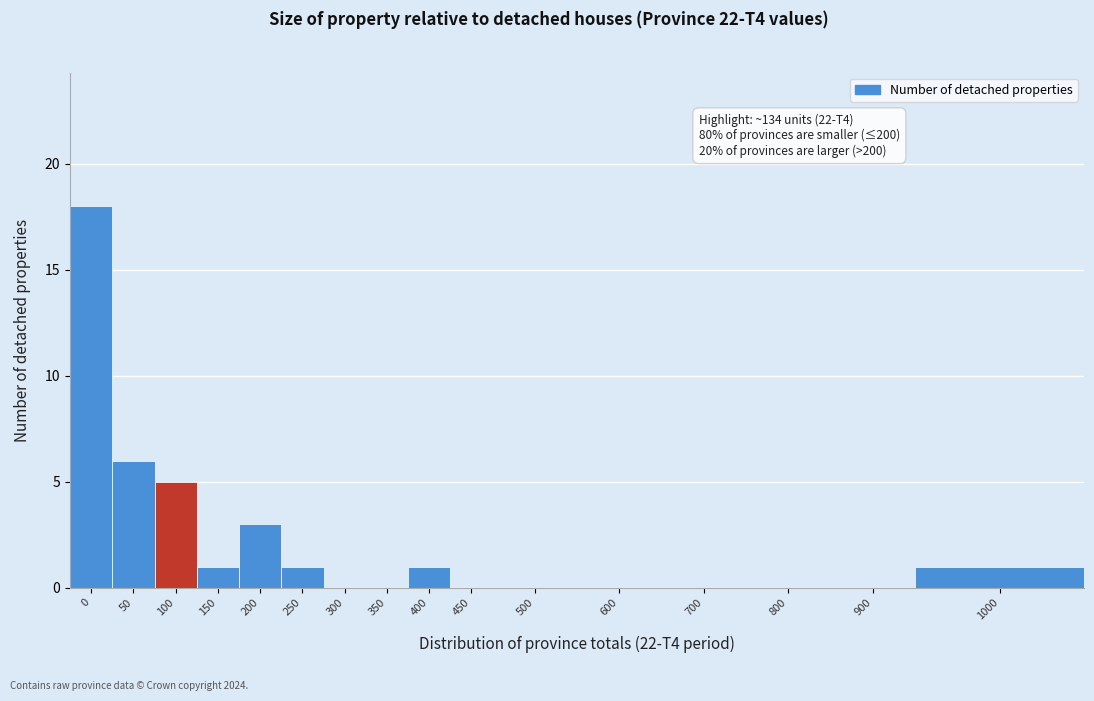

Reading left to right, transcribe all the data shown in this chart.

0=18	50=6	100=5	150=1	200=3	250=1	300=0	350=0	400=1	450=0	500=0	600=0	700=0	800=0	900=0	1000=1